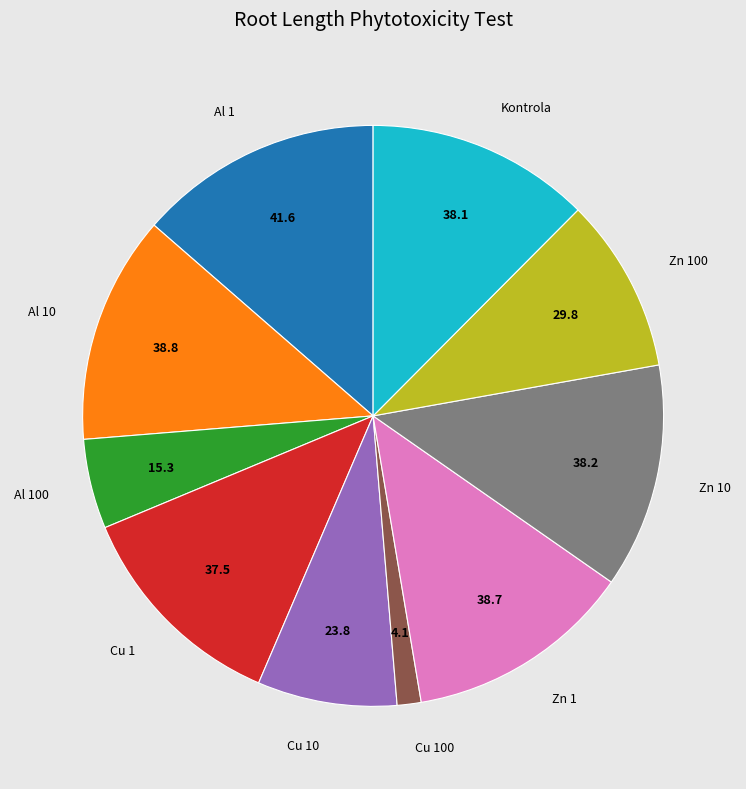

Between Cu 1 and Cu 100, which is larger?

Cu 1